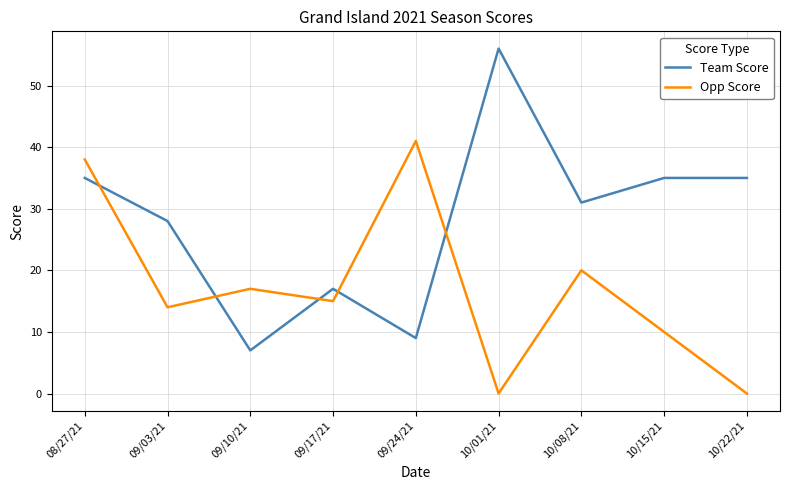

At 09/10/21, list the series in order from largest to smallest.

Opp Score, Team Score